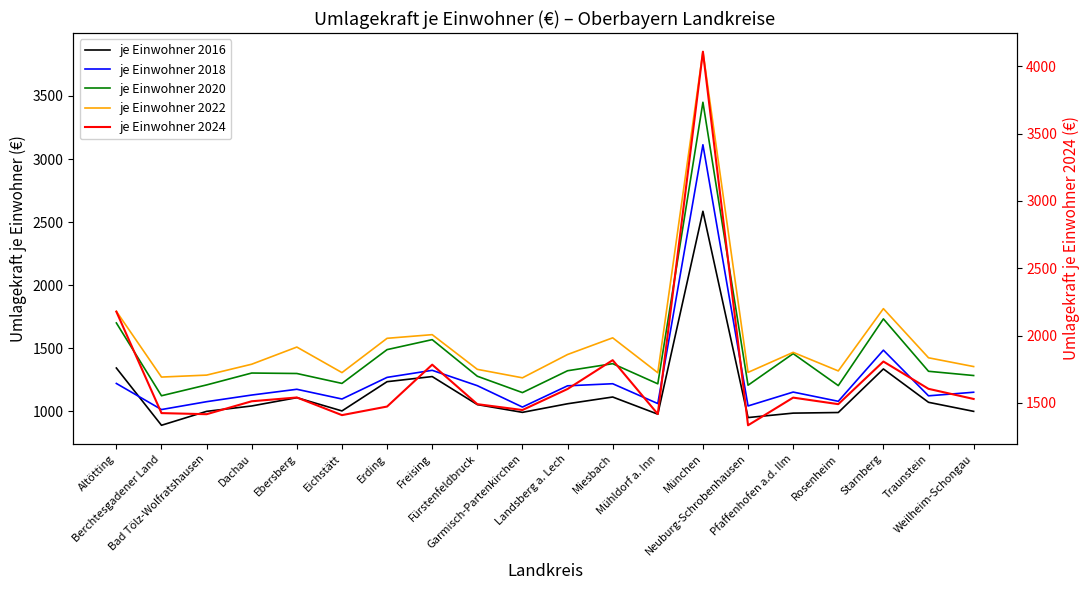

What is the label of the 10th point from the left?

Garmisch-Partenkirchen